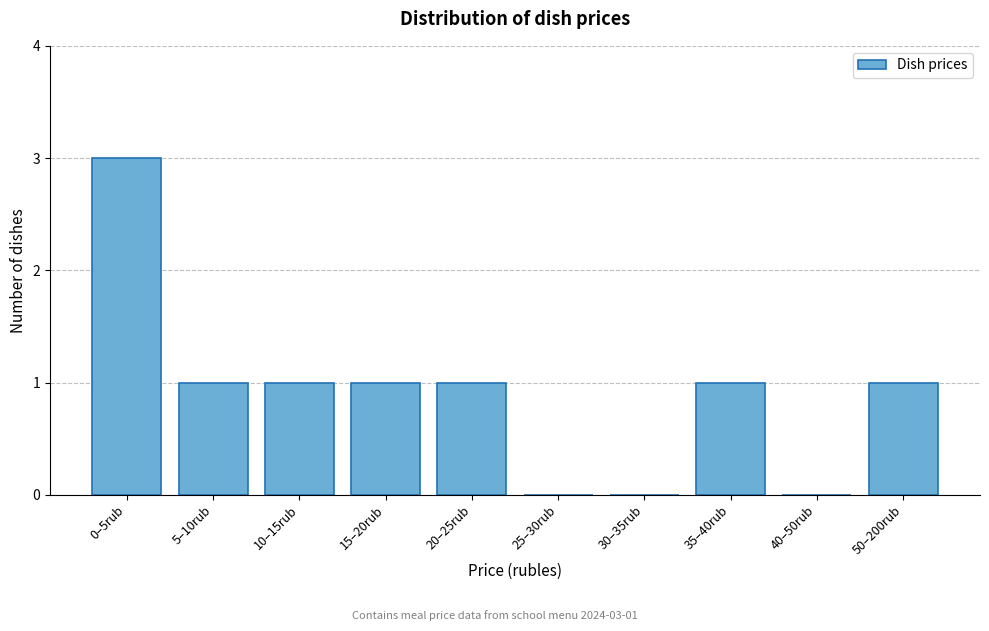

Reading left to right, extract all data points from this chart.

0–5rub=3	5–10rub=1	10–15rub=1	15–20rub=1	20–25rub=1	25–30rub=0	30–35rub=0	35–40rub=1	40–50rub=0	50–200rub=1